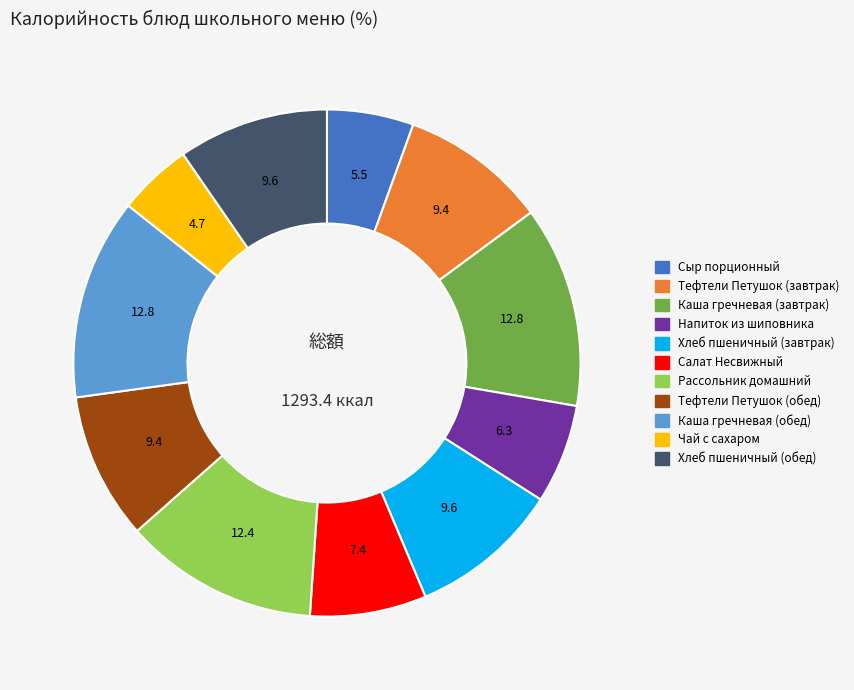

What is the smallest slice in the pie chart?

Чай с сахаром